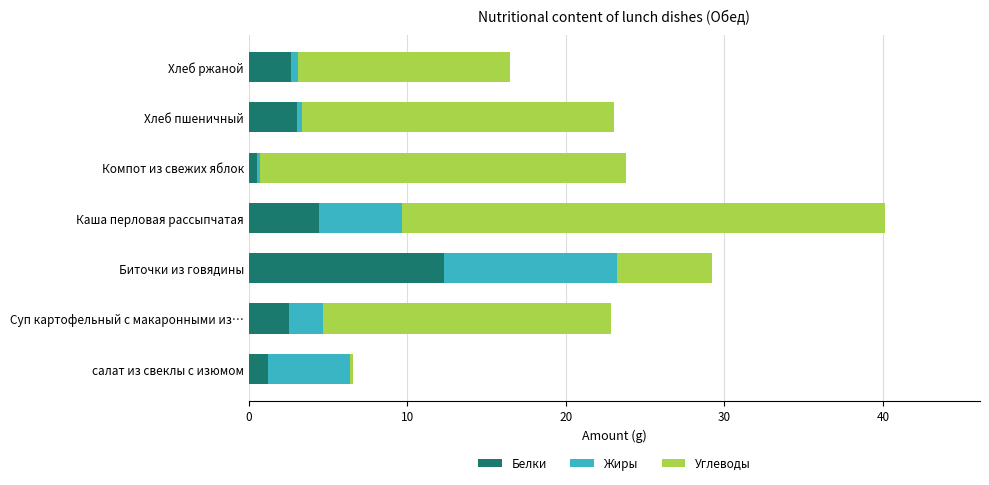

The Белки series shows 2.6 at Хлеб ржаной. True or false?

True